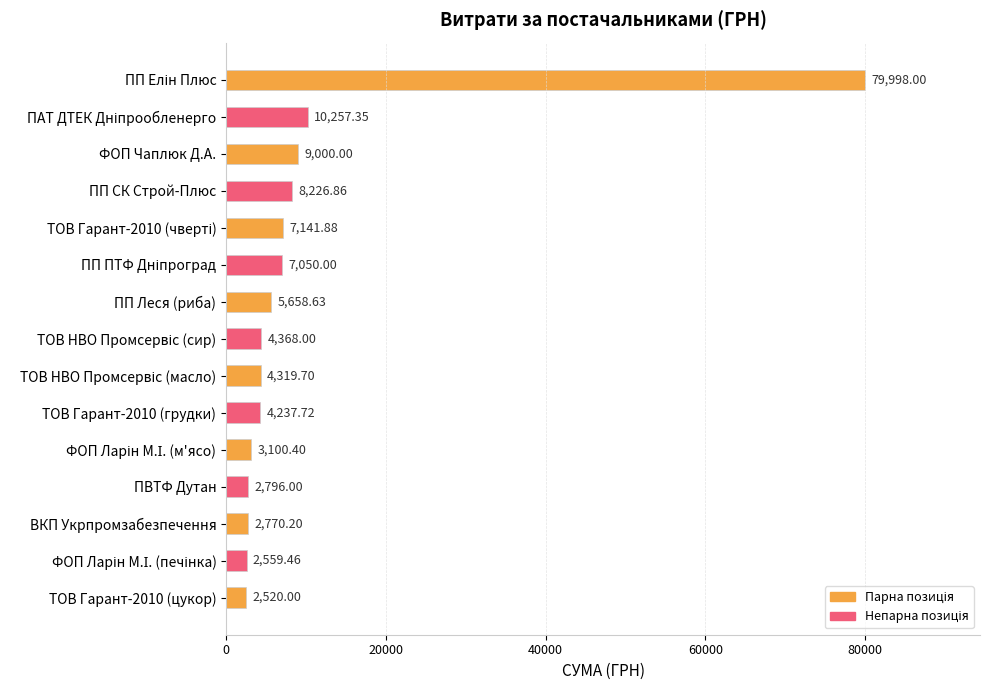

Between ПВТФ Дутан and ВКП Укрпромзабезпечення, which is larger?

ПВТФ Дутан